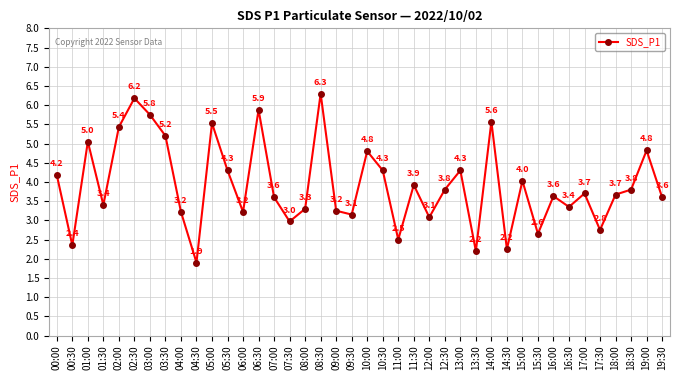

What is the label of the 40th point from the left?

19:30